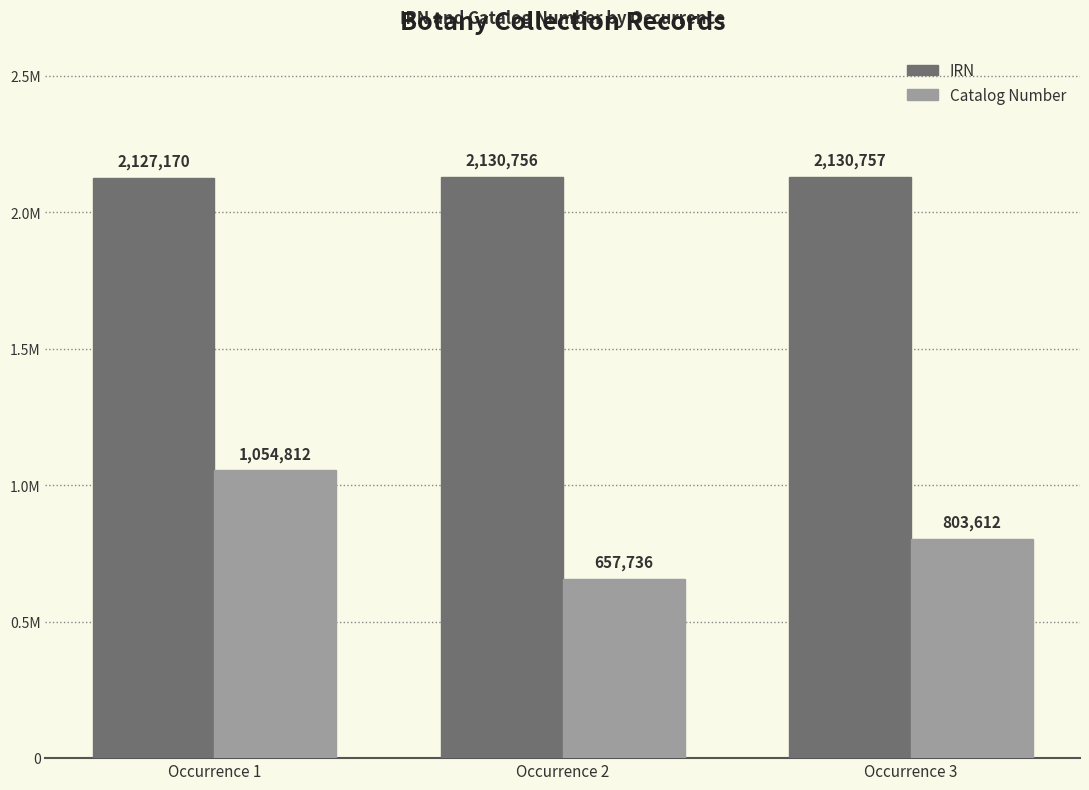

At which label is IRN closest to 2128963?

Occurrence 1